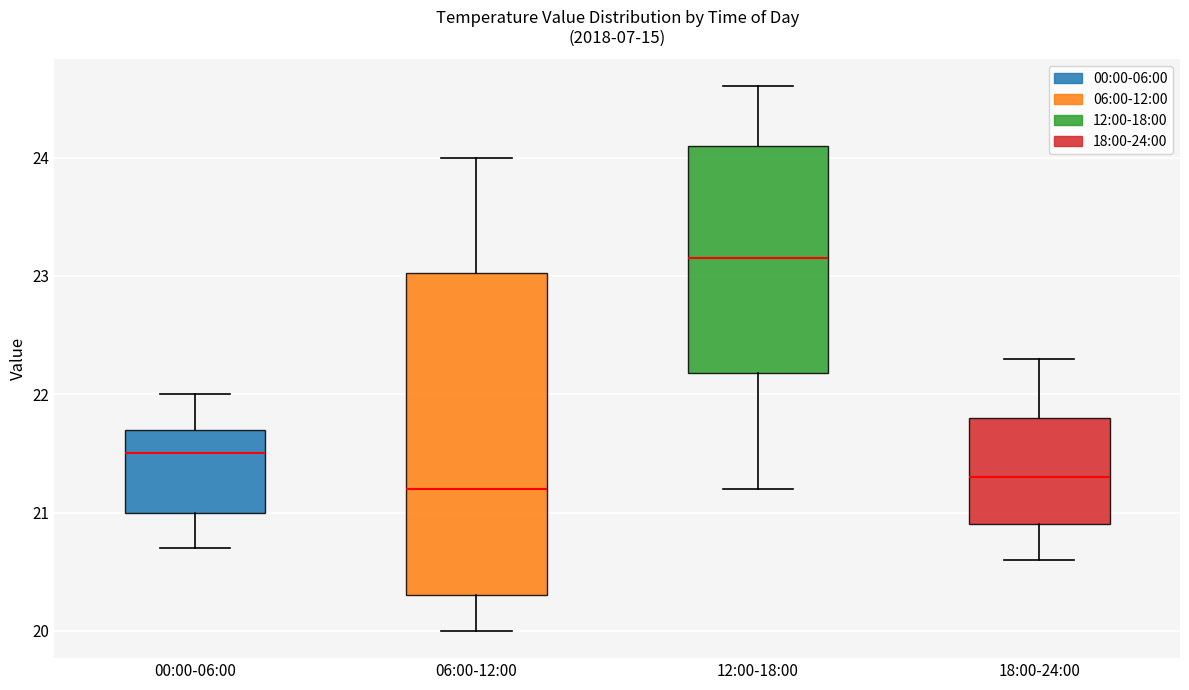

Where does the lower whisker of the box for 12:00-18:00 end on the y-axis? The values are not printed on the chart, so give them approximately, as read against the axis.

21.2